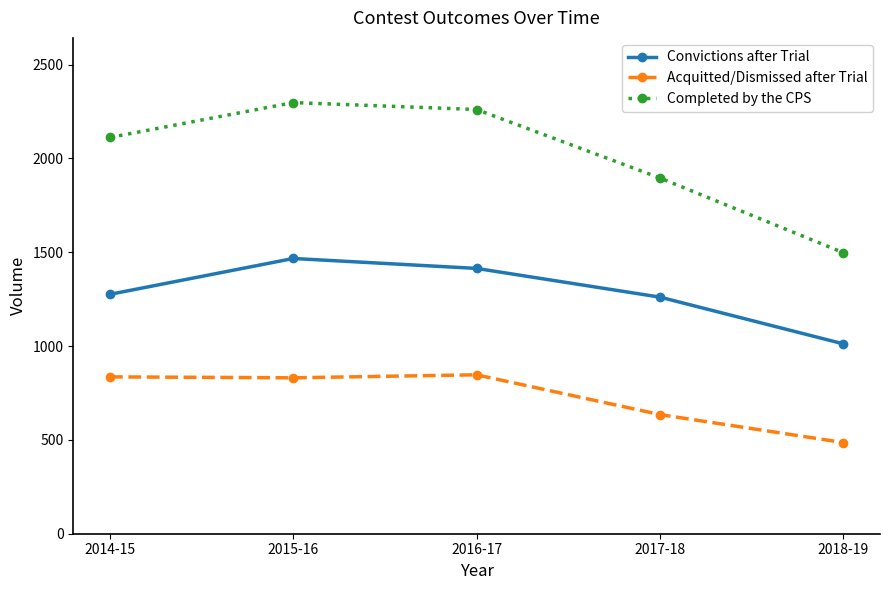

What is the sum of all Convictions after Trial values?

6430